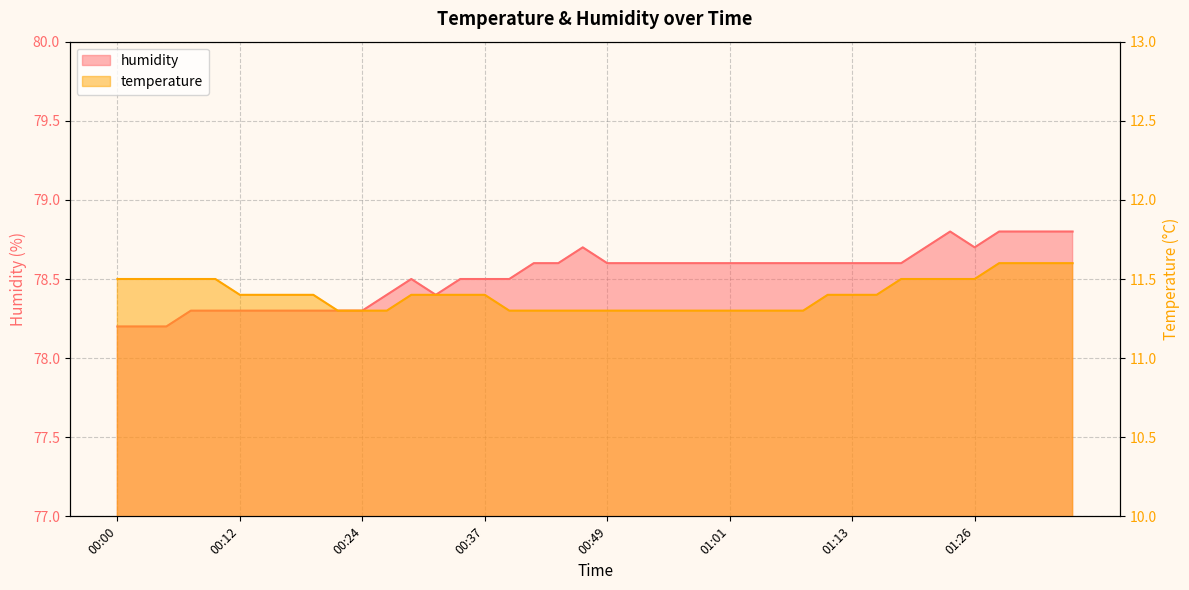

Reading left to right, what are all the values shown in this chart?

temperature: 00:00=11.5	00:02=11.5	00:05=11.5	00:07=11.5	00:10=11.5	00:12=11.4	00:14=11.4	00:17=11.4	00:19=11.4	00:22=11.3	00:24=11.3	00:27=11.3	00:29=11.4	00:32=11.4	00:34=11.4	00:37=11.4	00:39=11.3	00:41=11.3	00:44=11.3	00:46=11.3	00:49=11.3	00:51=11.3	00:54=11.3	00:56=11.3	00:59=11.3	01:01=11.3	01:04=11.3	01:06=11.3	01:09=11.3	01:11=11.4	01:13=11.4	01:16=11.4	01:18=11.5	01:21=11.5	01:23=11.5	01:26=11.5	01:28=11.6	01:31=11.6	01:33=11.6	01:36=11.6
humidity: 00:00=78.2	00:02=78.2	00:05=78.2	00:07=78.3	00:10=78.3	00:12=78.3	00:14=78.3	00:17=78.3	00:19=78.3	00:22=78.3	00:24=78.3	00:27=78.4	00:29=78.5	00:32=78.4	00:34=78.5	00:37=78.5	00:39=78.5	00:41=78.6	00:44=78.6	00:46=78.7	00:49=78.6	00:51=78.6	00:54=78.6	00:56=78.6	00:59=78.6	01:01=78.6	01:04=78.6	01:06=78.6	01:09=78.6	01:11=78.6	01:13=78.6	01:16=78.6	01:18=78.6	01:21=78.7	01:23=78.8	01:26=78.7	01:28=78.8	01:31=78.8	01:33=78.8	01:36=78.8